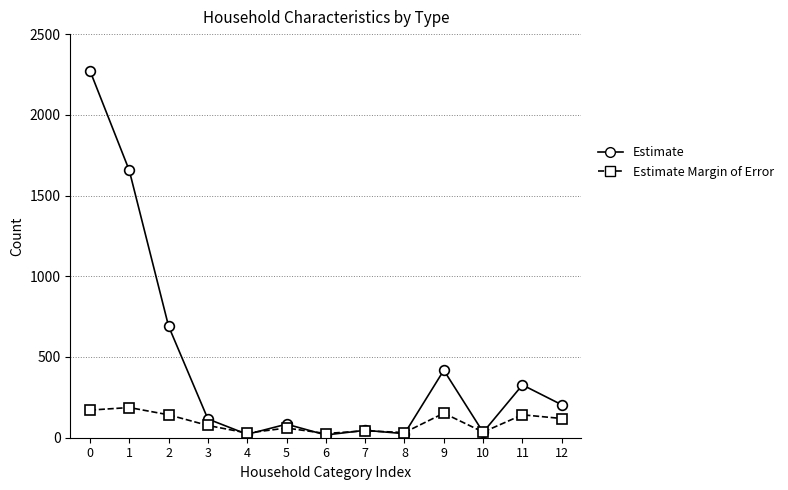

Is this an area chart (filled region under the line)?

No